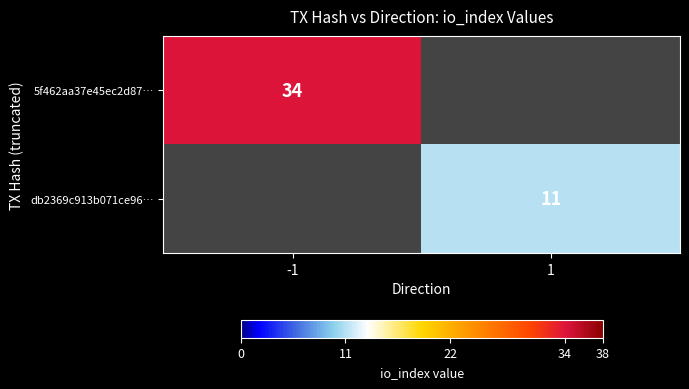

The 5f462aa37e45ec2d87… series shows 34 at -1. True or false?

True